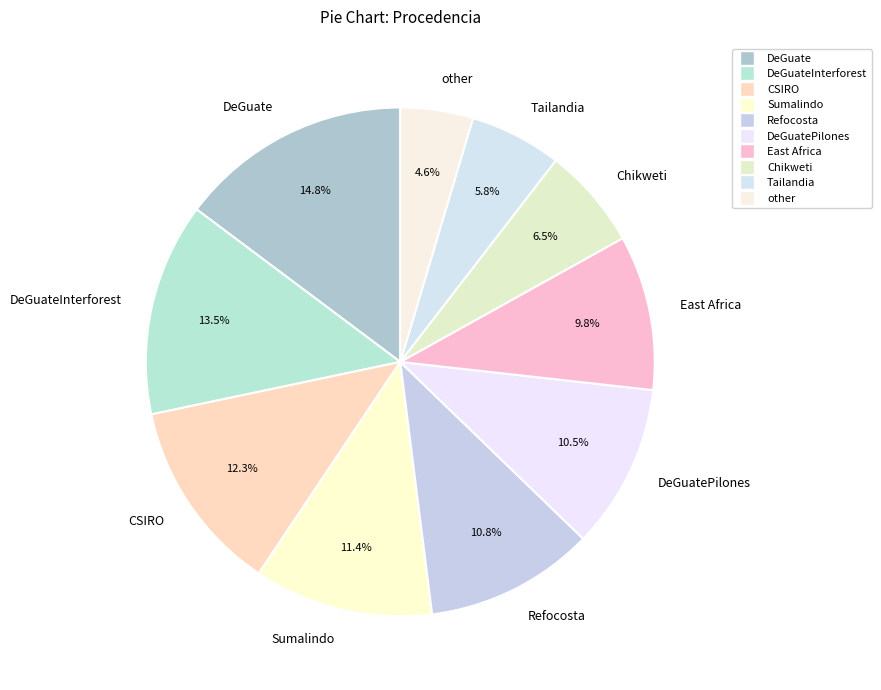

To the nearest percent, what is the difference between the largest and smallest slice percentages?

10%